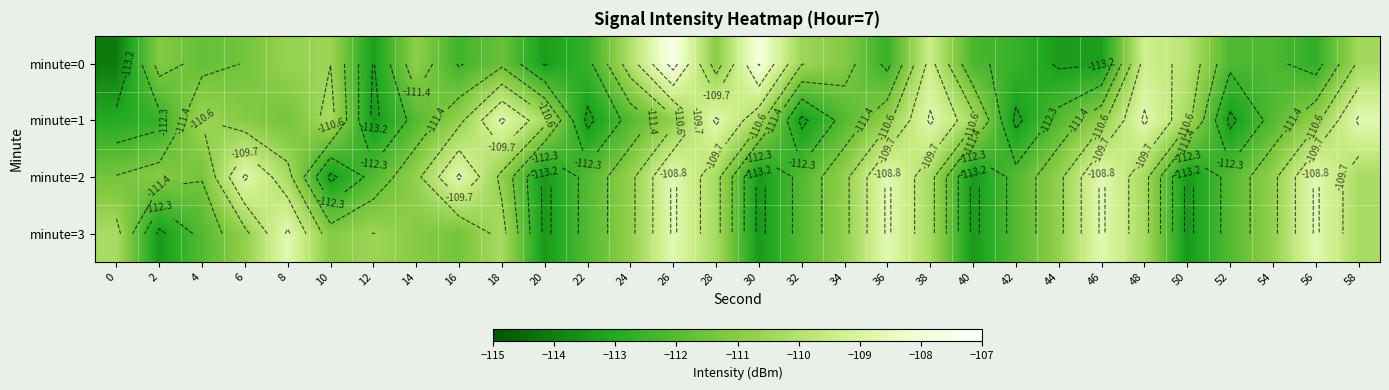

At which category does the chart reach its peak across all series?

26